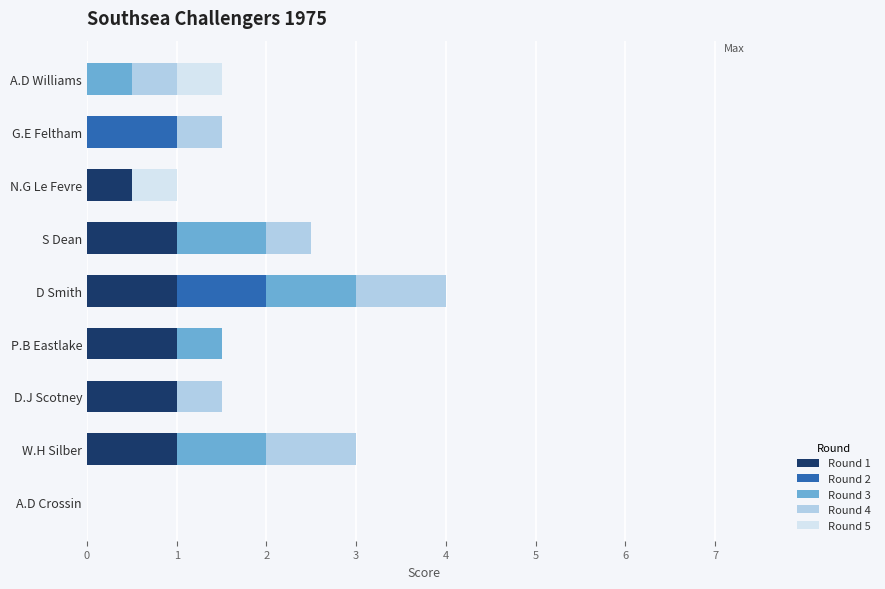

What are all the series names shown in the legend?

Round 1, Round 2, Round 3, Round 4, Round 5